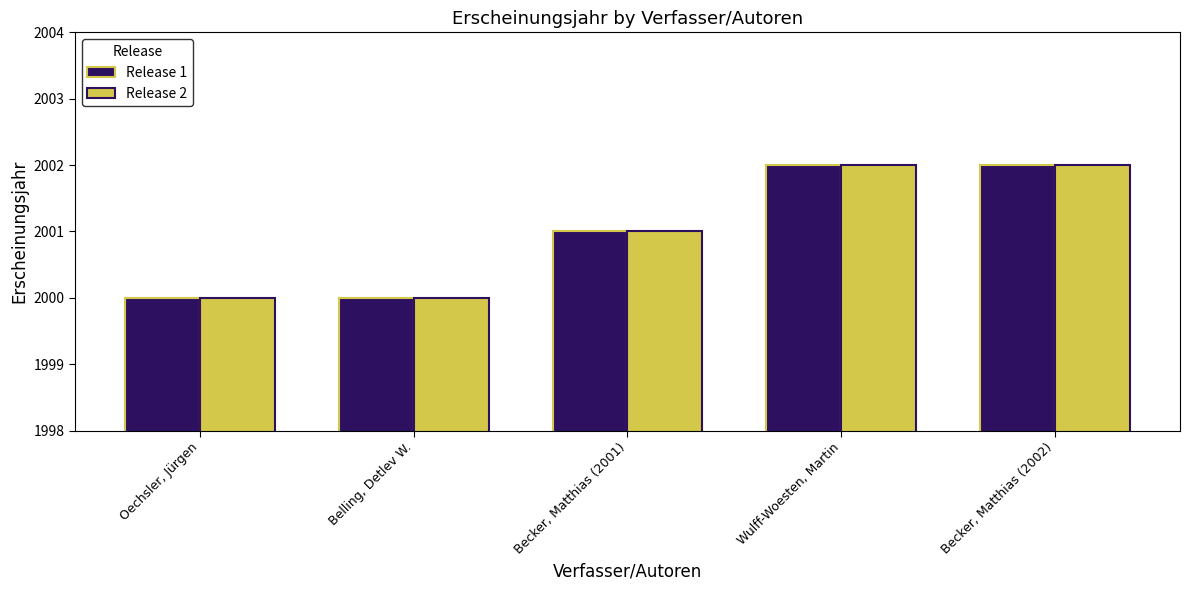

The Release 1 series shows 1282 at Belling, Detlev W.. True or false?

False